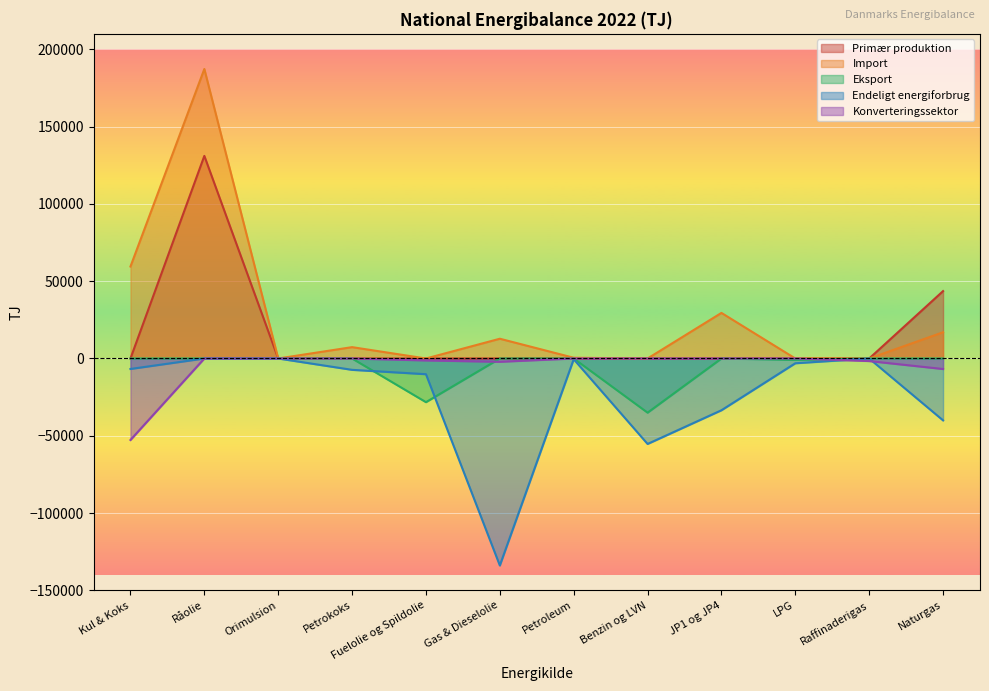

Which category has the lowest value in the Import series?

Orimulsion